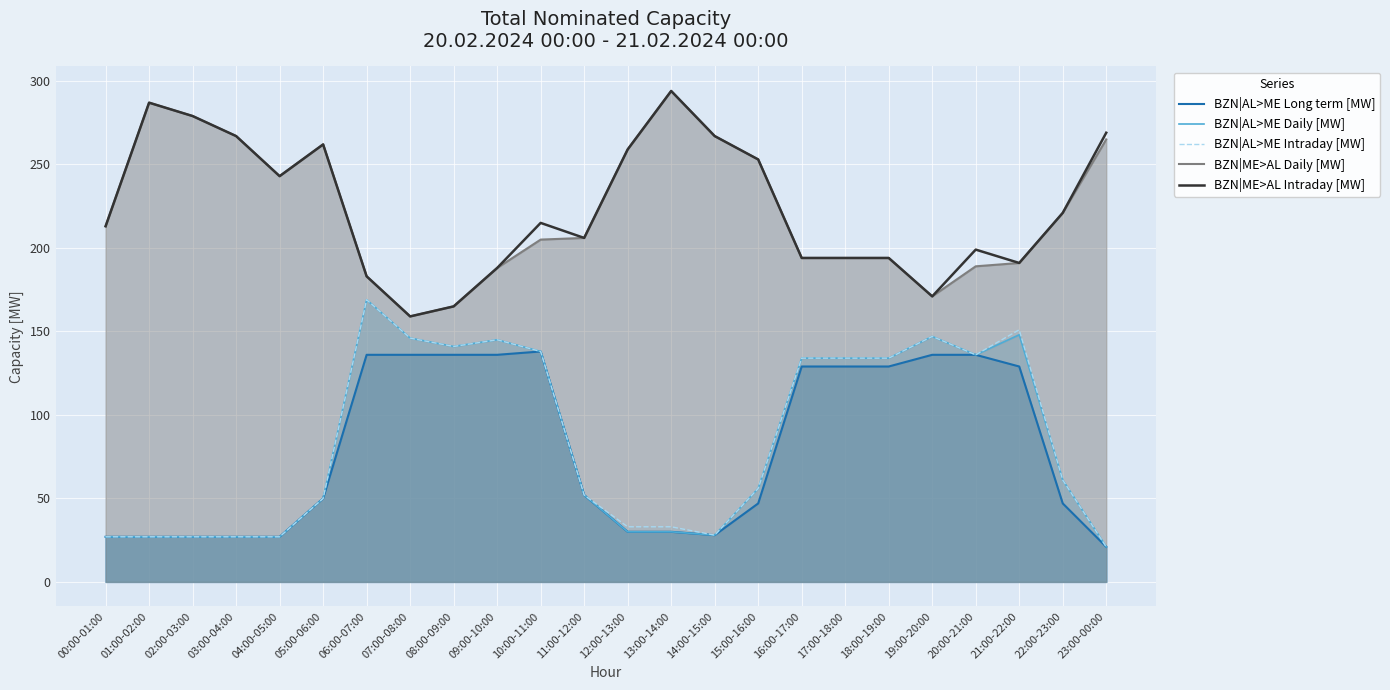

True or false: BZN|AL>ME Daily [MW] has a value of 10 at 13:00-14:00.

False